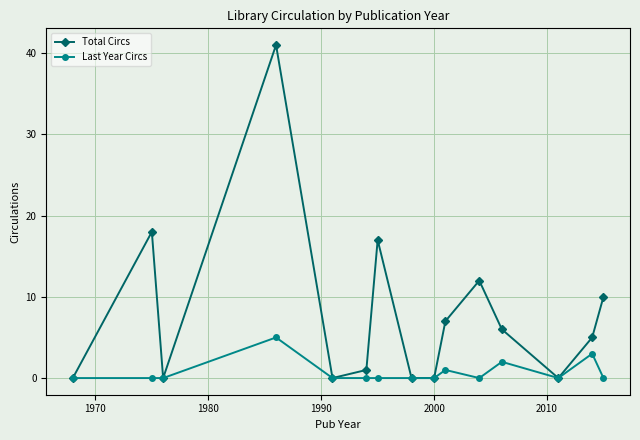

Reading left to right, list all the values displayed in this chart.

Total Circs: 0	18	0	41	0	1	17	0	0	7	12	6	0	5	10
Last Year Circs: 0	0	0	5	0	0	0	0	0	1	0	2	0	3	0